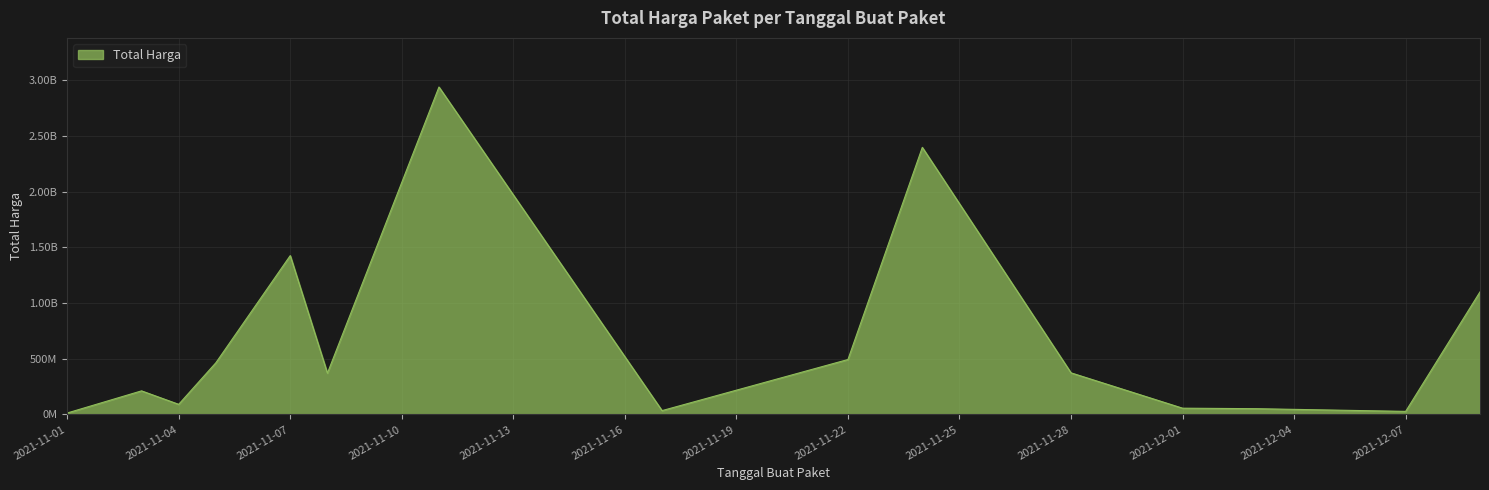

List the labels in order of value, smallest first.

2021-11-01, 2021-12-07, 2021-11-17, 2021-12-03, 2021-12-01, 2021-11-04, 2021-11-03, 2021-11-08, 2021-11-28, 2021-11-05, 2021-11-22, 2021-12-09, 2021-11-07, 2021-11-24, 2021-11-11